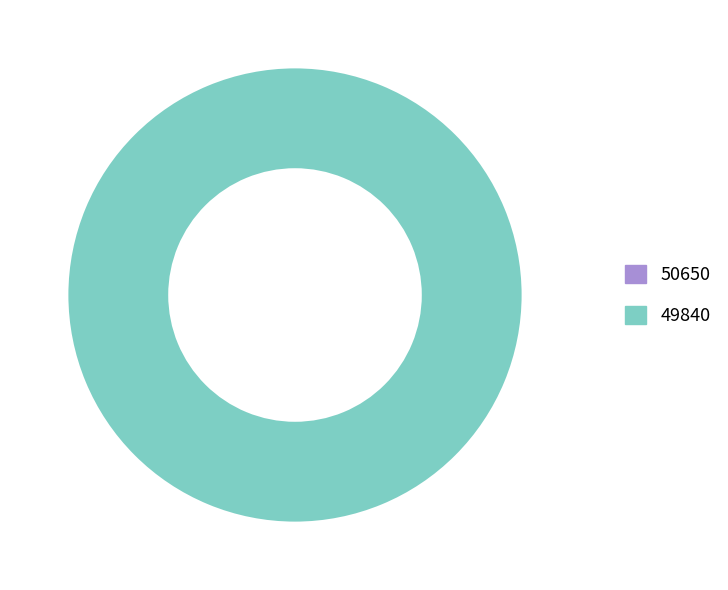

What is the smallest slice in the pie chart?

50650